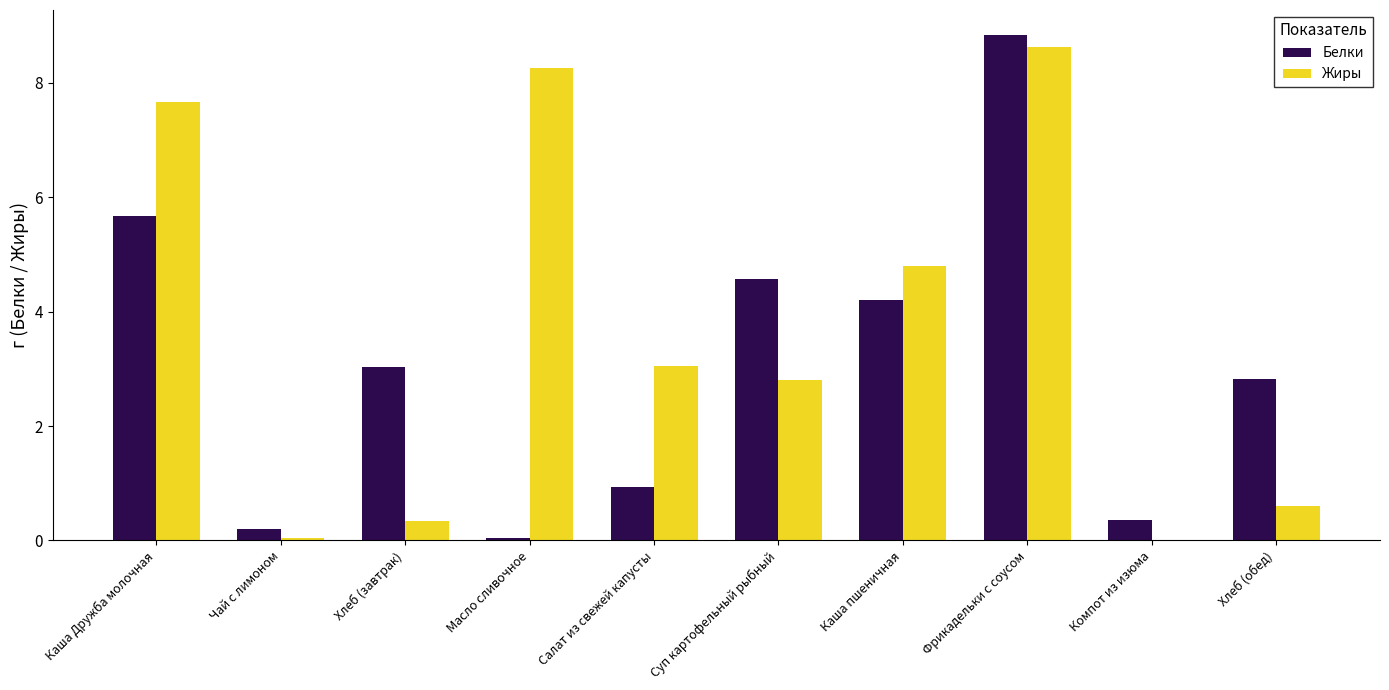

Count the number of categories in the chart.

10